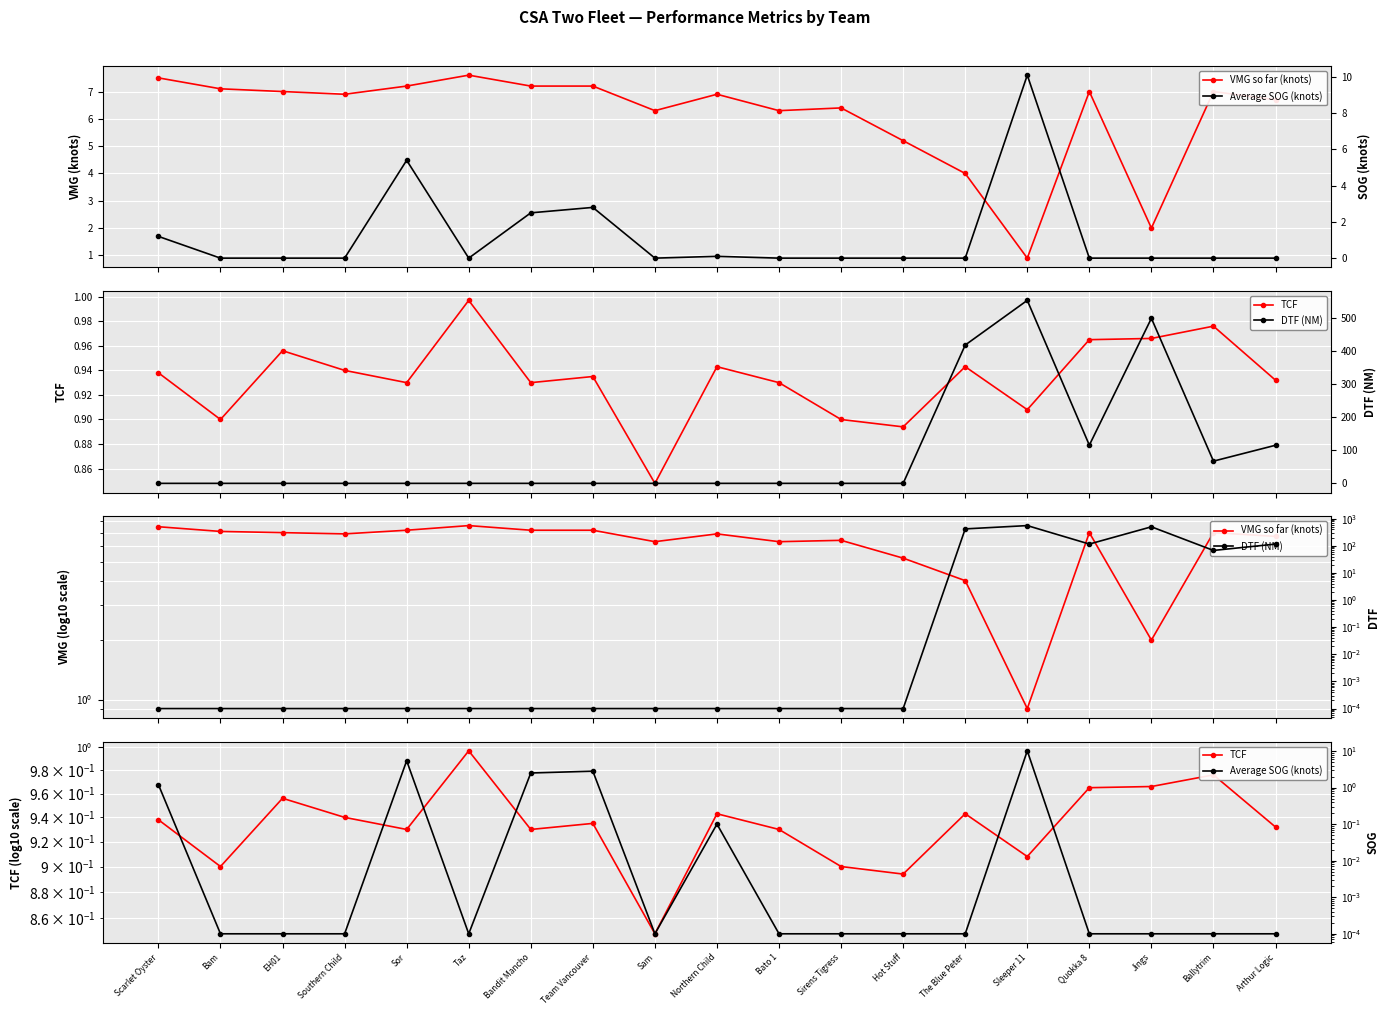

Which has a higher value, Sam or Sleeper 11?

Sam